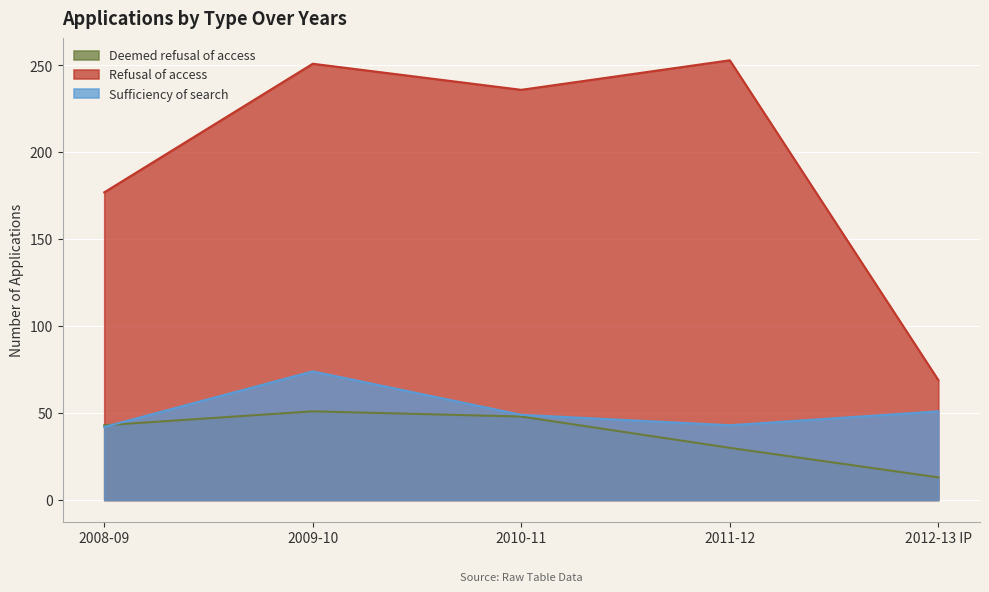

Is the value of Refusal of access at 2009-10 greater than the value of Sufficiency of search at 2012-13 IP?

Yes